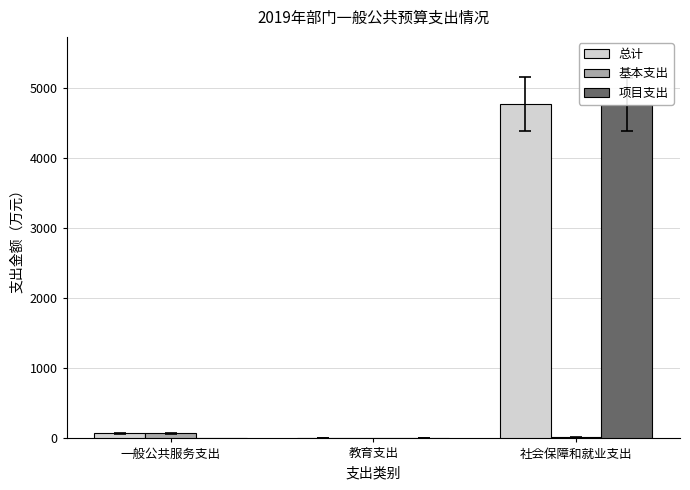

What is the difference between the 基本支出 values at 教育支出 and 社会保障和就业支出?

13.4